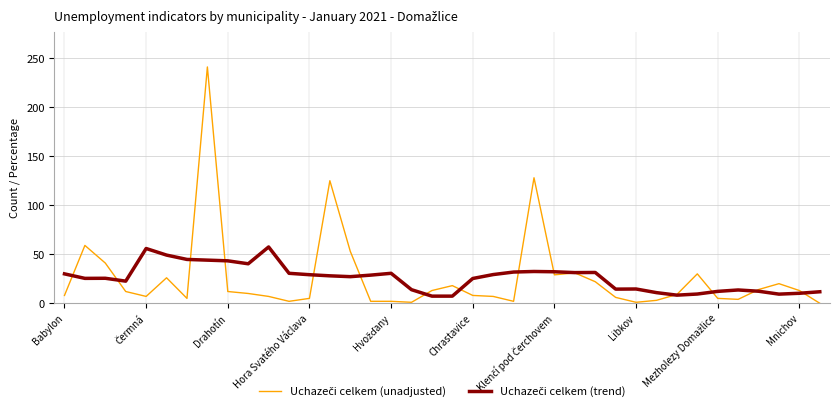

In Uchazeči celkem (unadjusted), how many points are lower than both neighbors (excluding endpoints)?

8